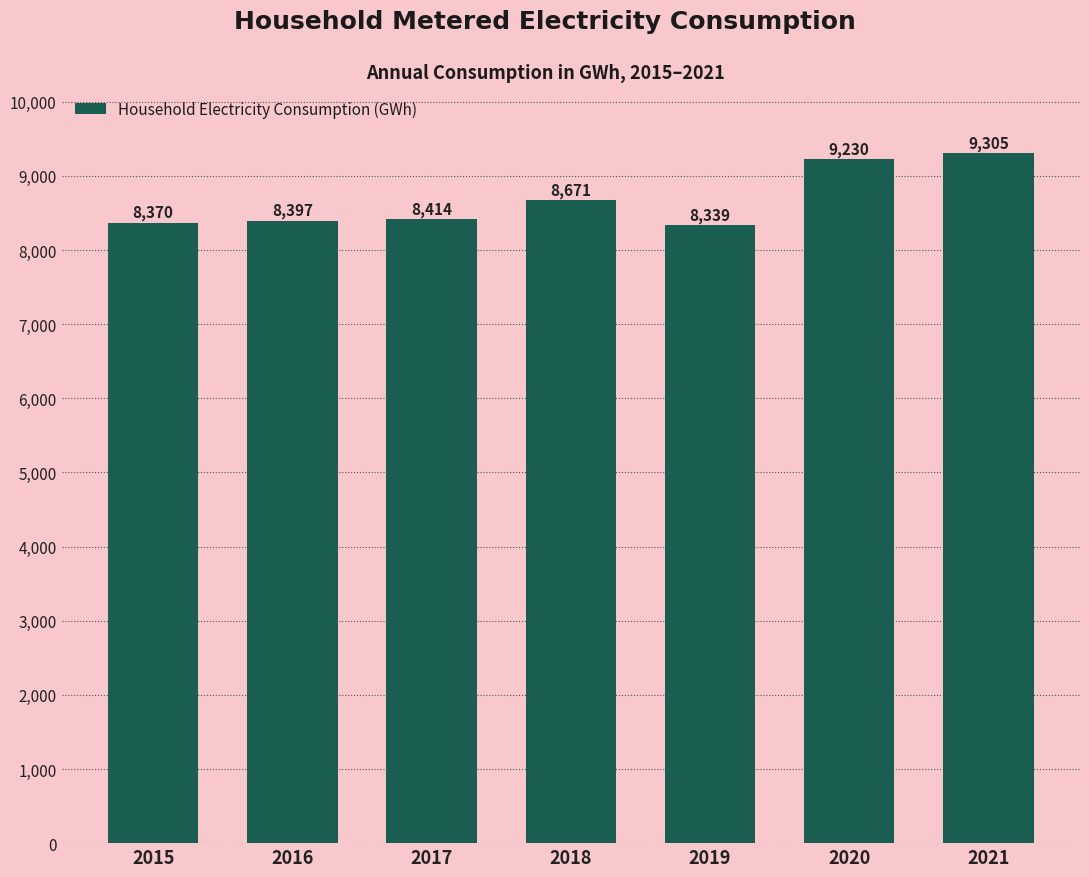

Count the number of data series in this chart.

1